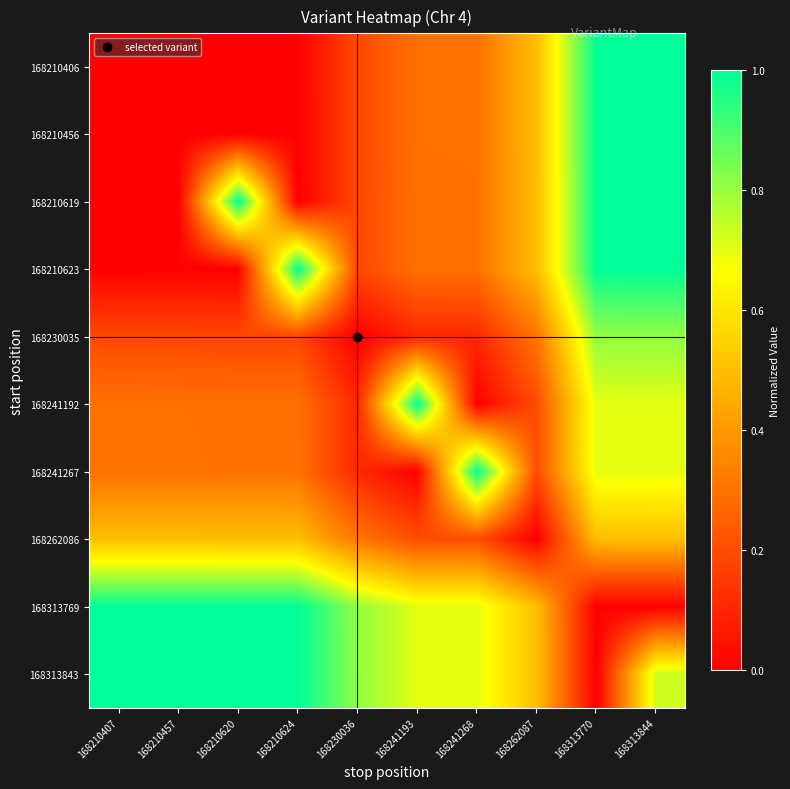

Reading right to left, transcribe all the data shown in this chart.

168210406: 168313844=1.0	168313770=1.0	168262087=0.5	168241268=0.3	168241193=0.3	168230036=0.2	168210624=0.0	168210620=0.0	168210457=0.0	168210407=0.0
168210456: 168313844=1.0	168313770=1.0	168262087=0.5	168241268=0.3	168241193=0.3	168230036=0.2	168210624=0.0	168210620=0.0	168210457=0.0	168210407=0.0
168210619: 168313844=1.0	168313770=1.0	168262087=0.5	168241268=0.3	168241193=0.3	168230036=0.2	168210624=0.0	168210620=1.0	168210457=0.0	168210407=0.0
168210623: 168313844=1.0	168313770=1.0	168262087=0.5	168241268=0.3	168241193=0.3	168230036=0.2	168210624=1.0	168210620=0.0	168210457=0.0	168210407=0.0
168230035: 168313844=0.8	168313770=0.8	168262087=0.3	168241268=0.1	168241193=0.1	168230036=0.0	168210624=0.2	168210620=0.2	168210457=0.2	168210407=0.2
168241192: 168313844=0.7	168313770=0.7	168262087=0.2	168241268=0.0	168241193=1.0	168230036=0.1	168210624=0.3	168210620=0.3	168210457=0.3	168210407=0.3
168241267: 168313844=0.7	168313770=0.7	168262087=0.2	168241268=1.0	168241193=0.0	168230036=0.1	168210624=0.3	168210620=0.3	168210457=0.3	168210407=0.3
168262086: 168313844=0.5	168313770=0.5	168262087=0.0	168241268=0.2	168241193=0.2	168230036=0.3	168210624=0.5	168210620=0.5	168210457=0.5	168210407=0.5
168313769: 168313844=0.0	168313770=0.0	168262087=0.5	168241268=0.7	168241193=0.7	168230036=0.8	168210624=1.0	168210620=1.0	168210457=1.0	168210407=1.0
168313843: 168313844=0.7	168313770=0.0	168262087=0.5	168241268=0.7	168241193=0.7	168230036=0.8	168210624=1.0	168210620=1.0	168210457=1.0	168210407=1.0